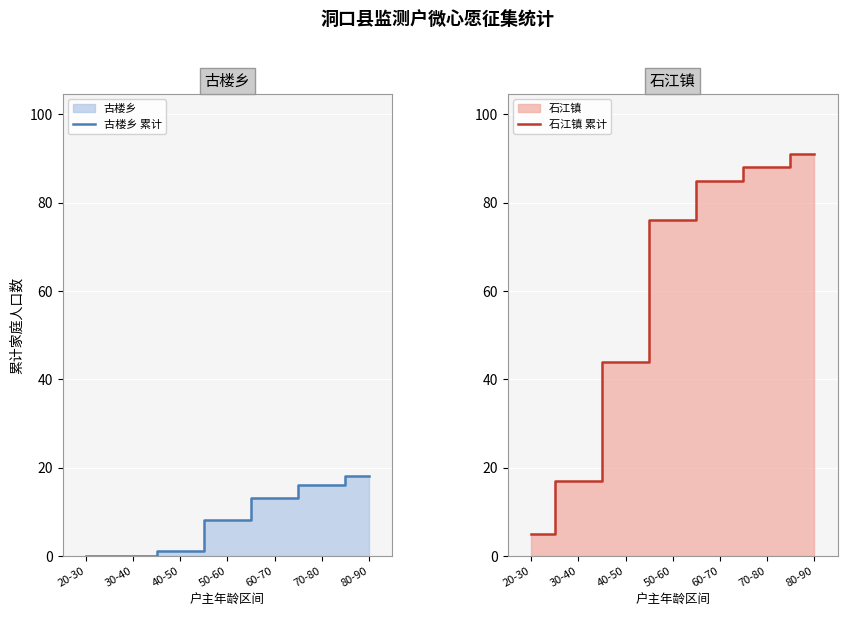

Is the value of 石江镇 累计 at 20-30 greater than the value of 古楼乡 累计 at 30-40?

Yes